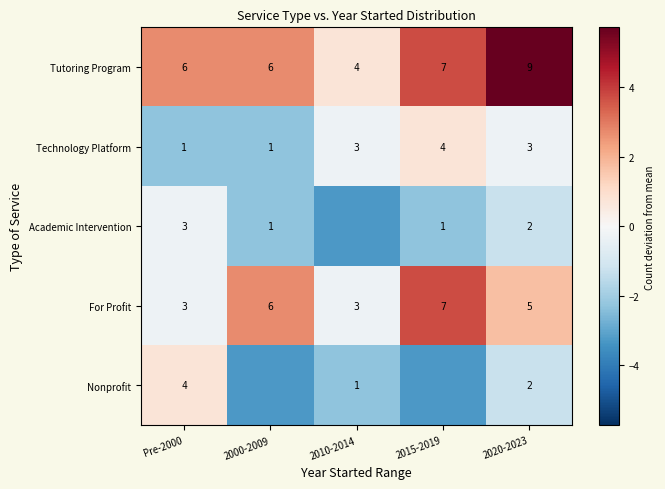

Which series changed the most between Pre-2000 and 2020-2023?

Tutoring Program